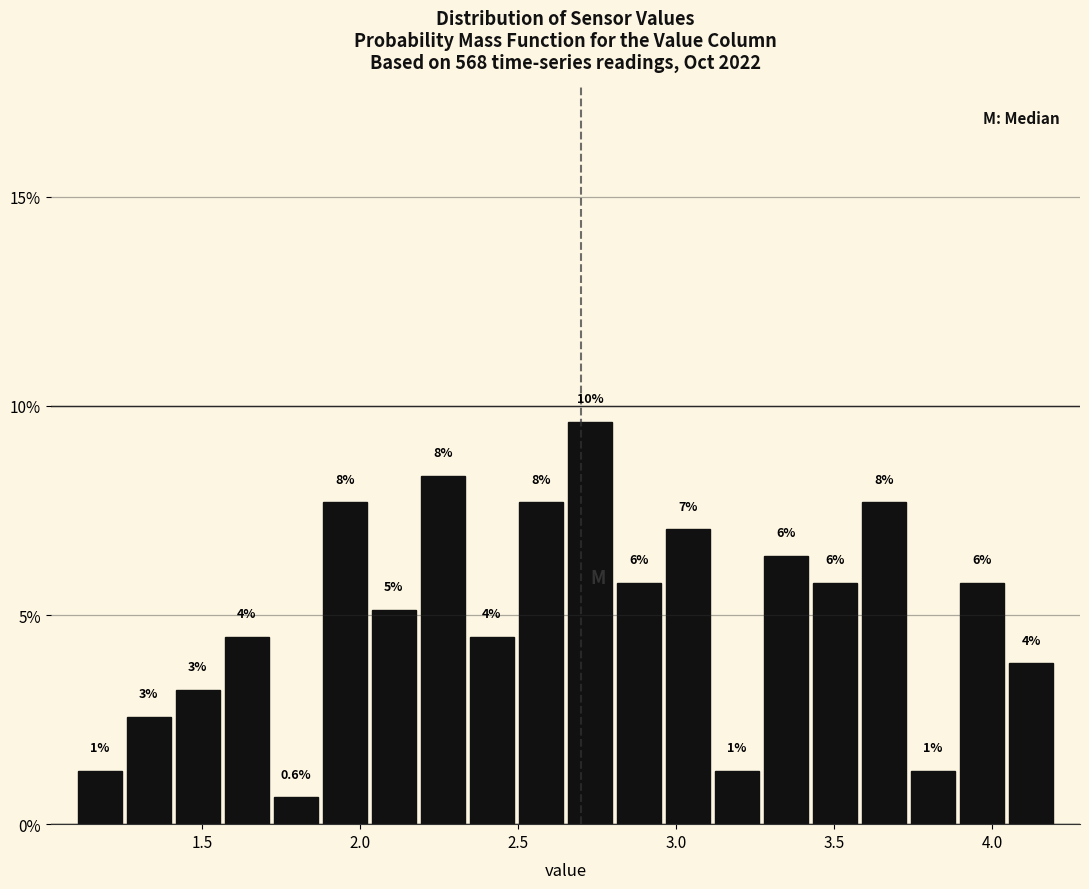

Around what value on the x-axis is the tallest bar? Give the approximate position of its centre, as read against the axis.

2.75